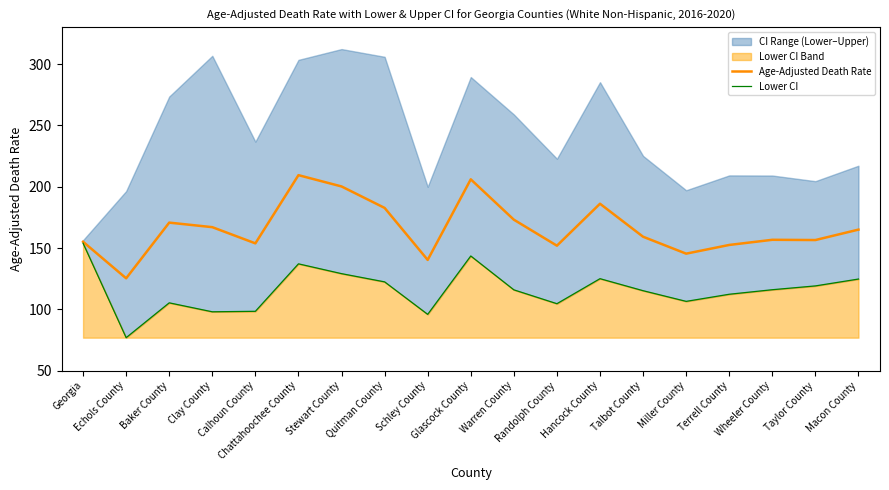

Is the value of Lower CI at Clay County greater than the value of Age-Adjusted Death Rate at Wheeler County?

No